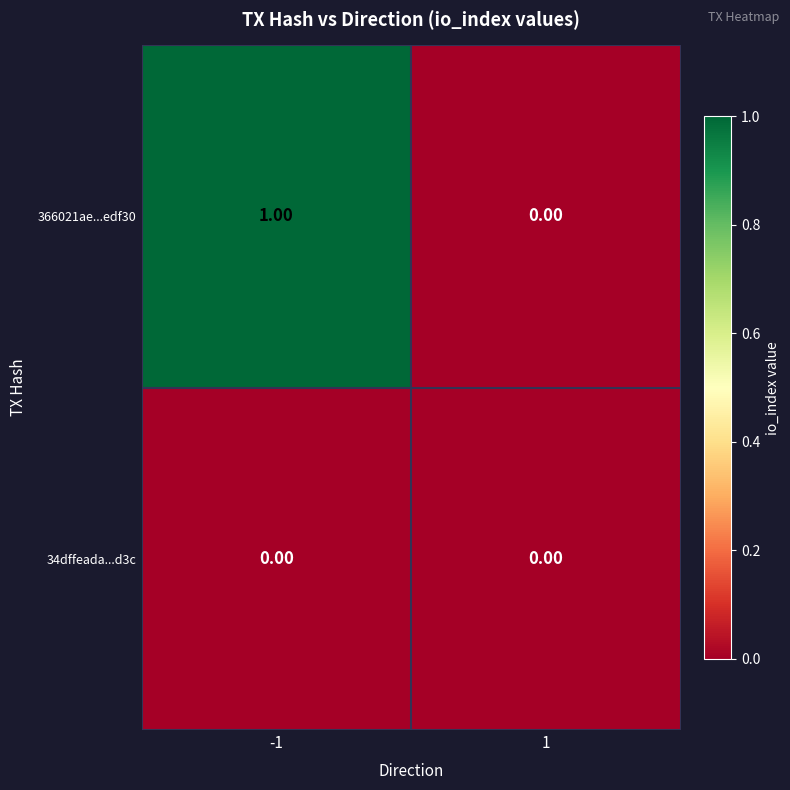

Which series has the widest spread of values?

366021ae...edf30